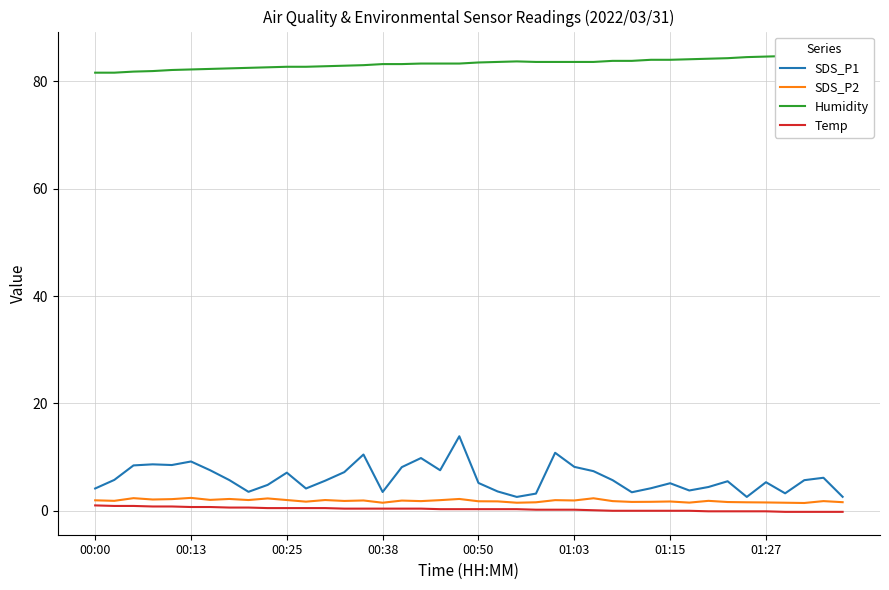

The SDS_P2 series shows 2.4 at 28. True or false?

False